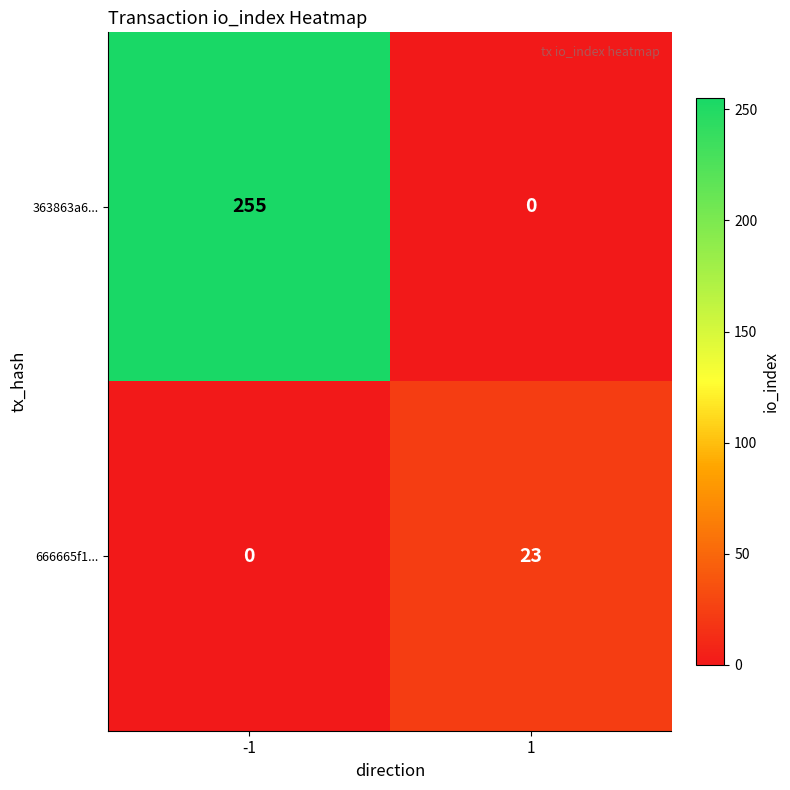

List the labels in order of 363863a6... value, largest first.

-1, 1